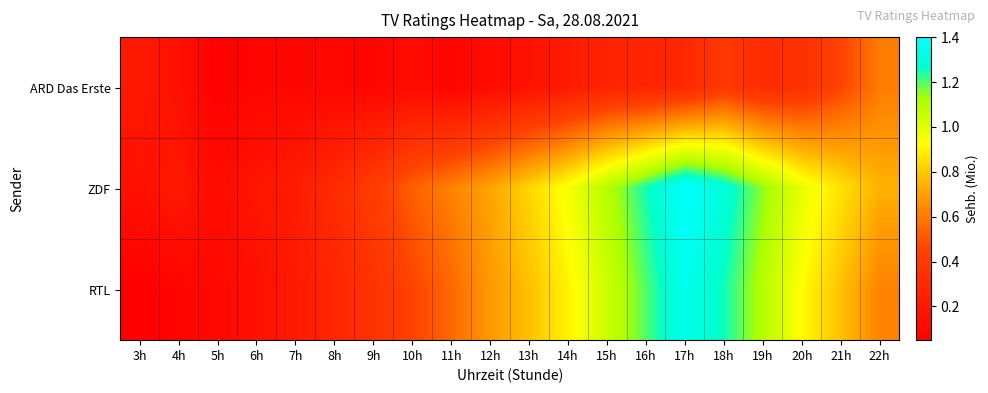

At how many categories does at least one series exceed 1?

5